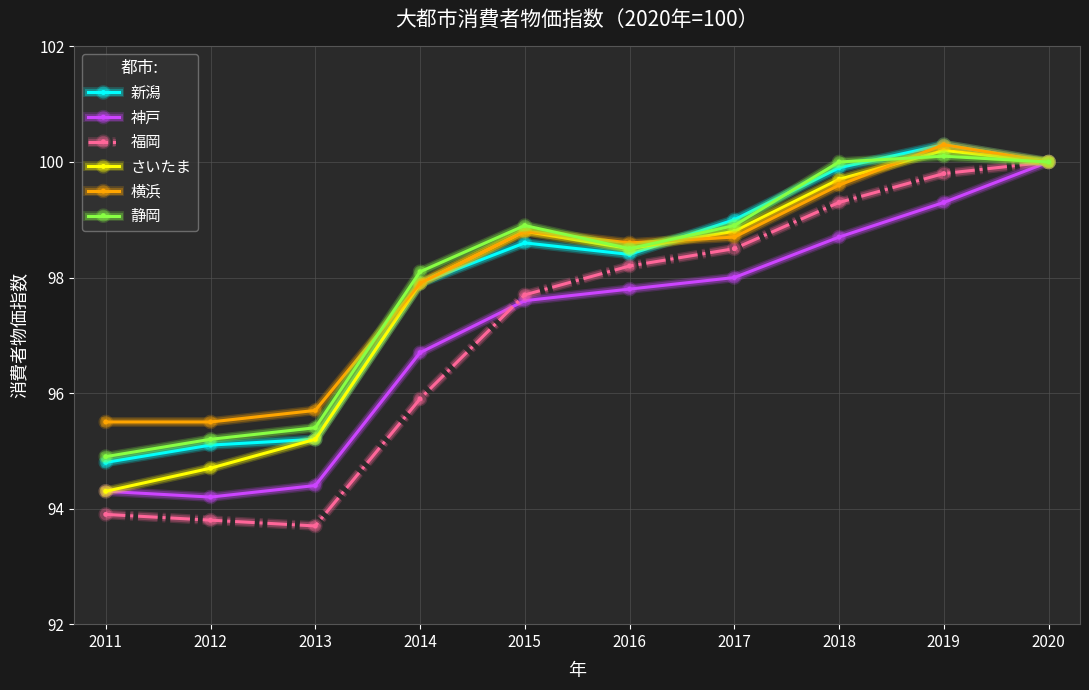

At how many categories does at least one series exceed 97?

7